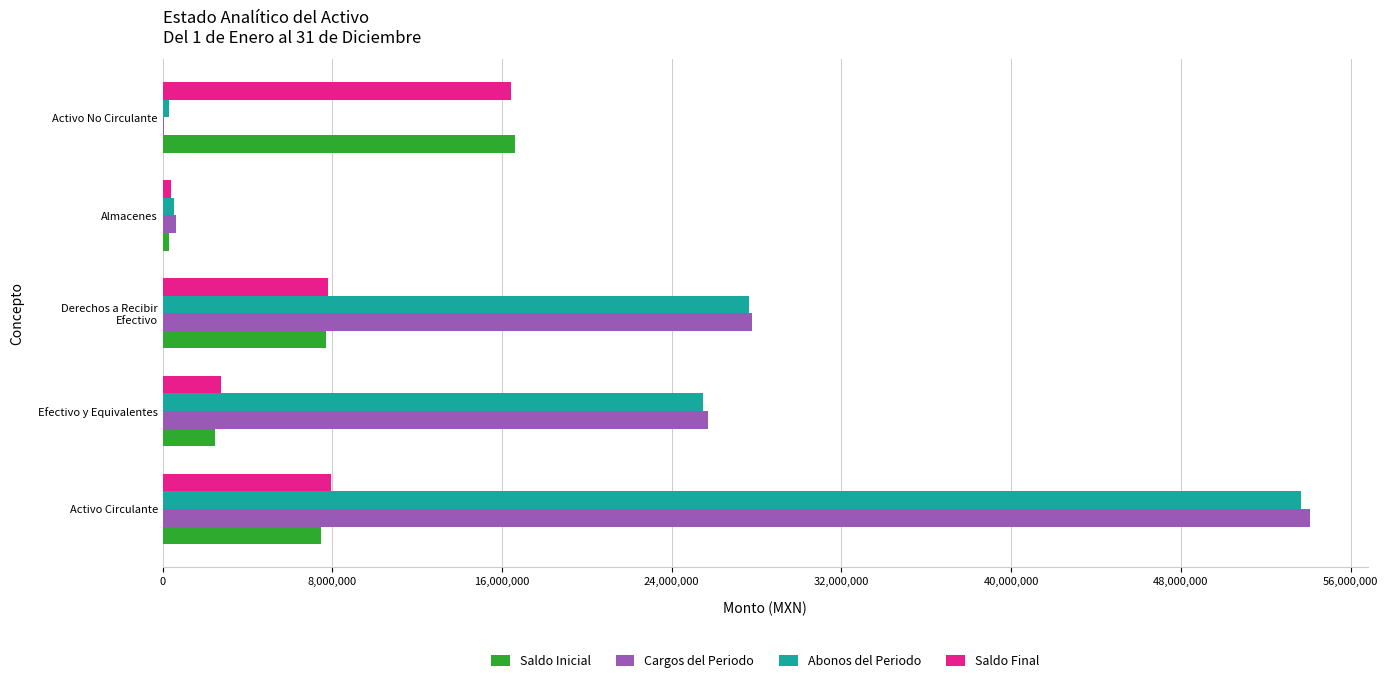

Between Almacenes and Activo No Circulante, which series saw the biggest shift?

Saldo Inicial